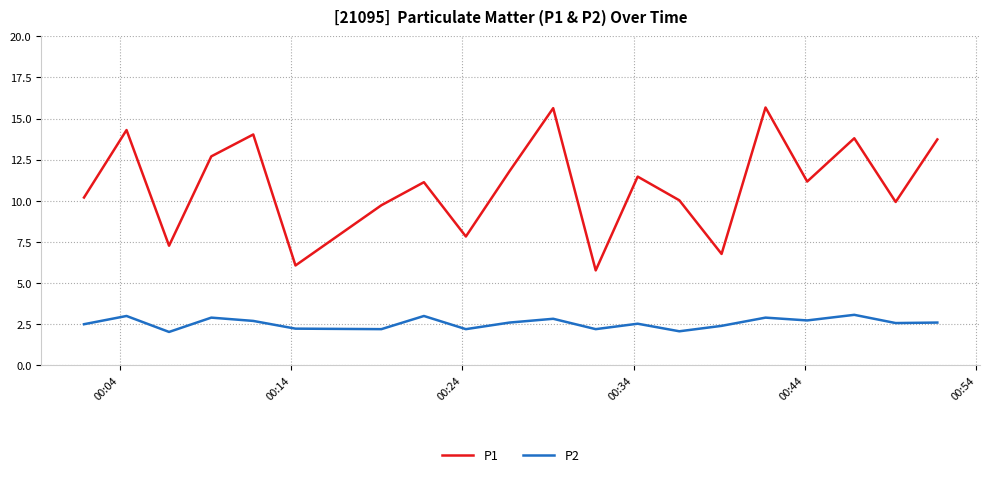

What is the smallest value displayed?

2.0